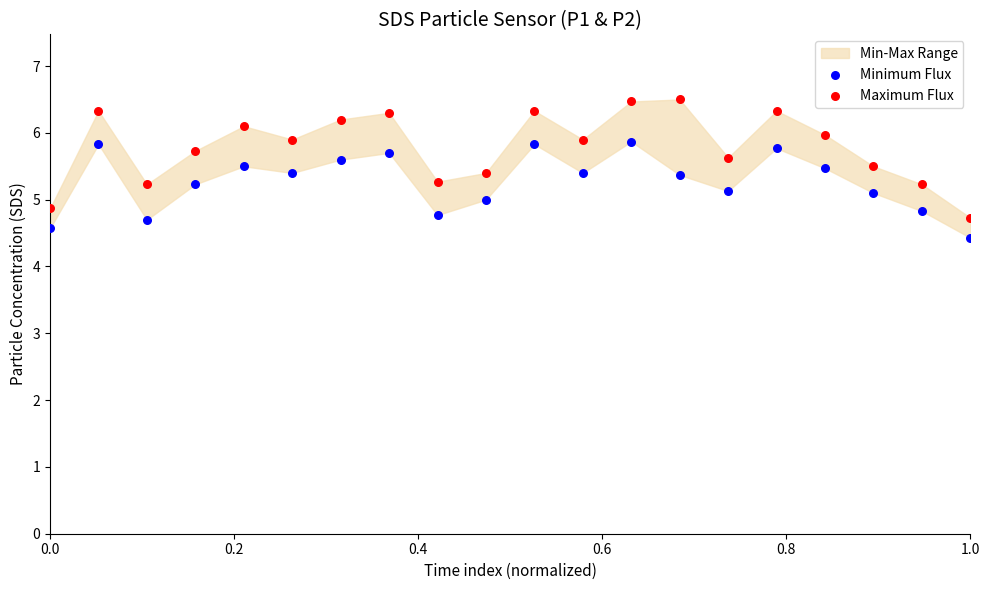

Which series reaches the minimum Y coordinate?

Minimum Flux